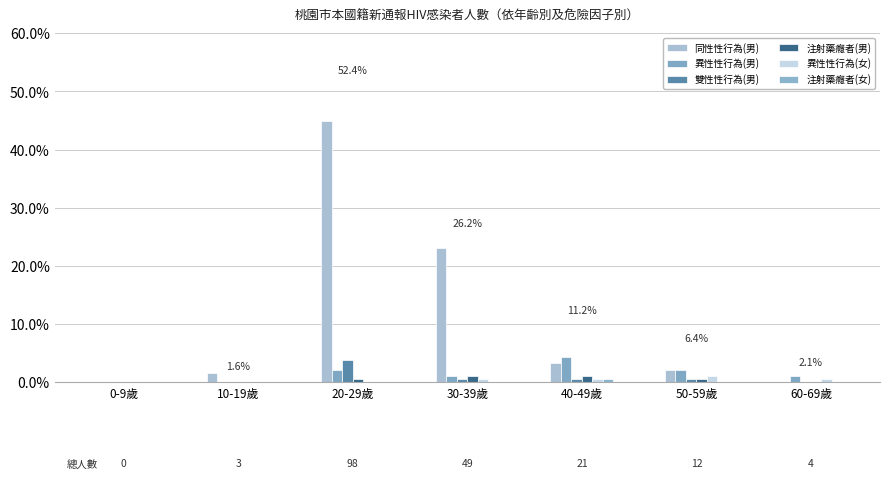

What is the average value of the 雙性性行為(男) series?

0.8